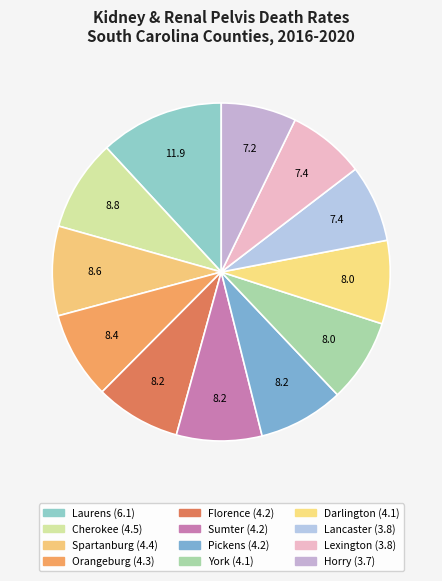

What is the total percentage of Sumter and Lancaster?

15.6%